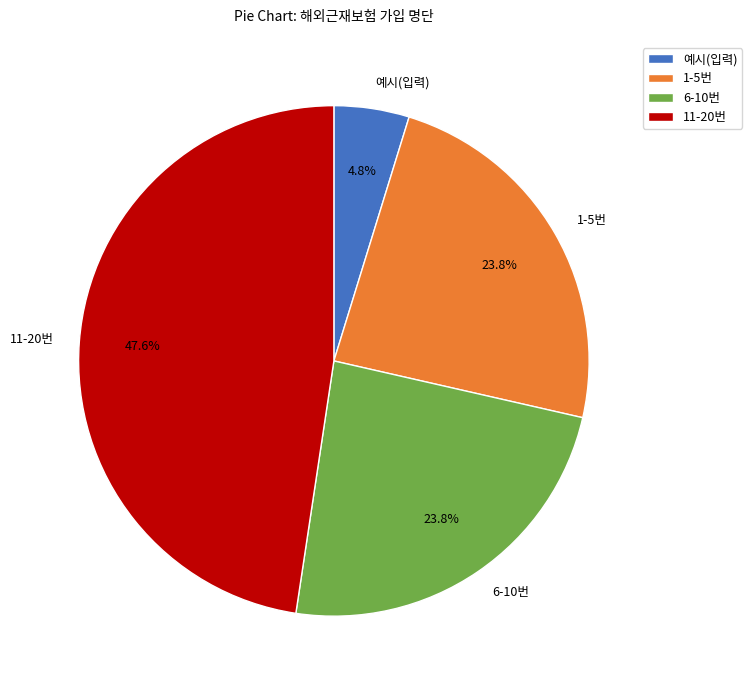

What is the ratio of the value at 6-10번 to the value at 11-20번?

0.5